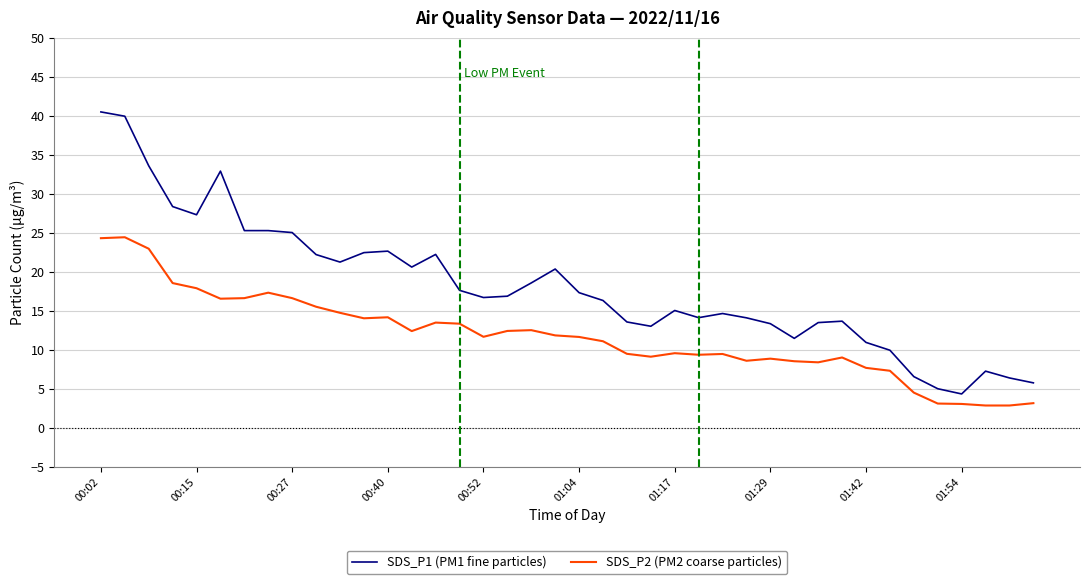

What is the greatest value displayed?

40.5